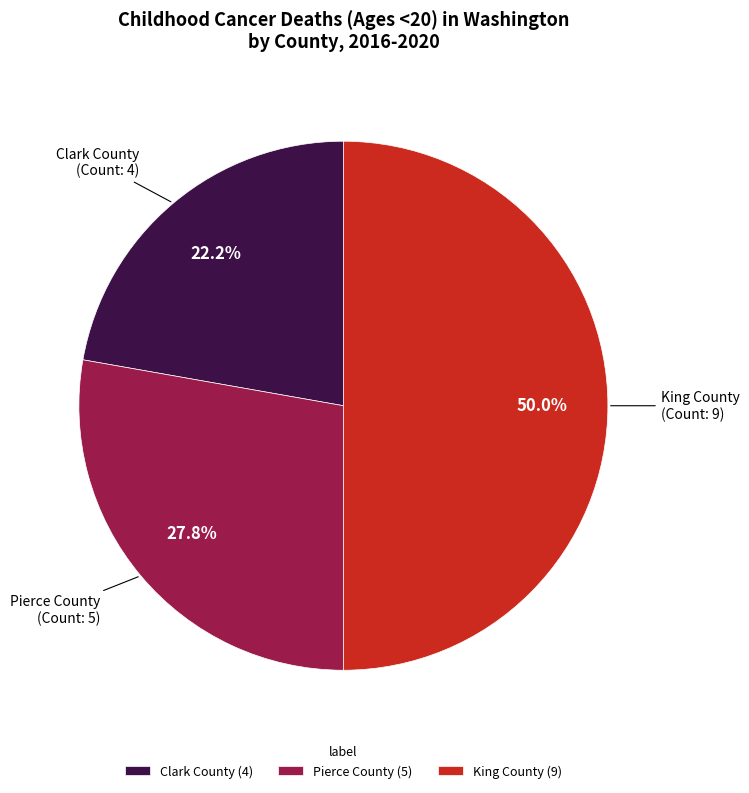

Count the number of slices in the pie.

3